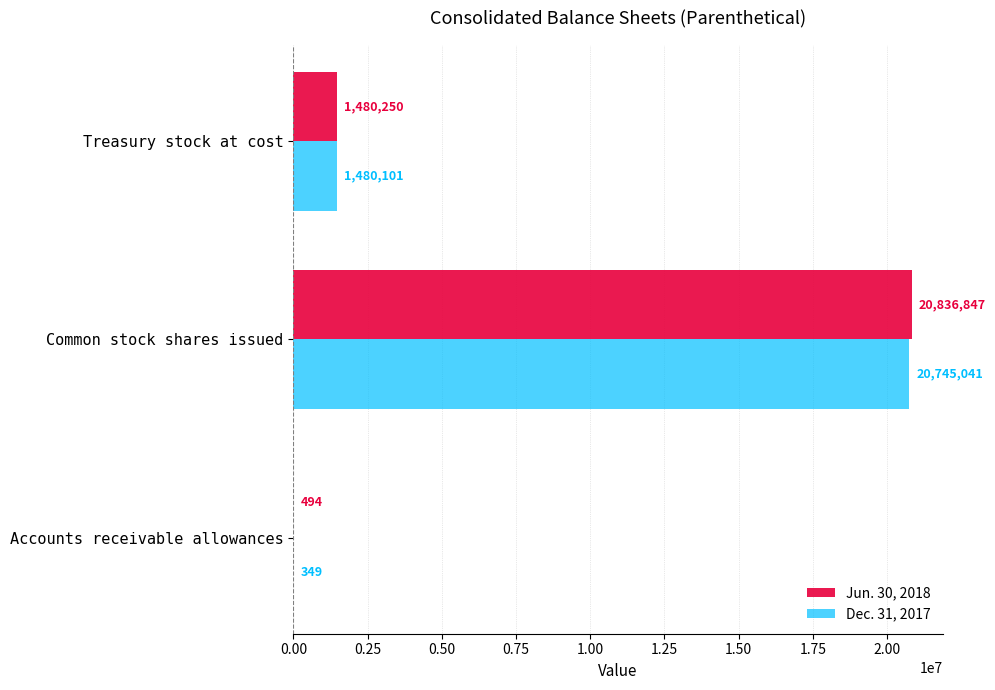

What is the greatest value displayed?

20836847